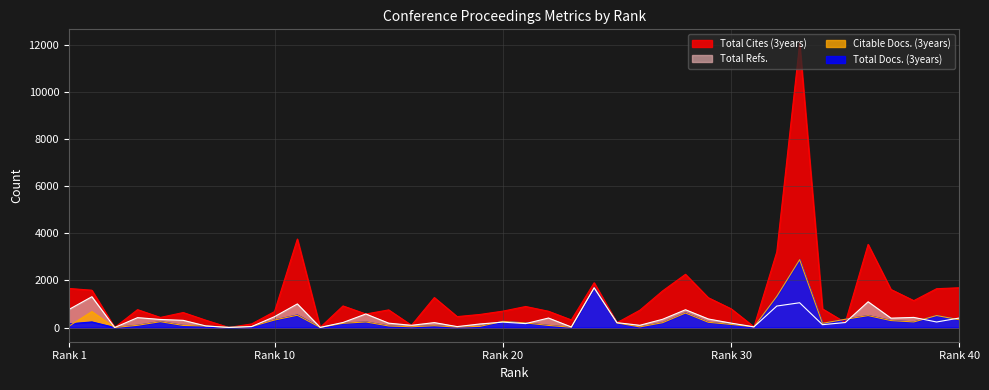

Which series has the widest spread of values?

Total Cites (3years)